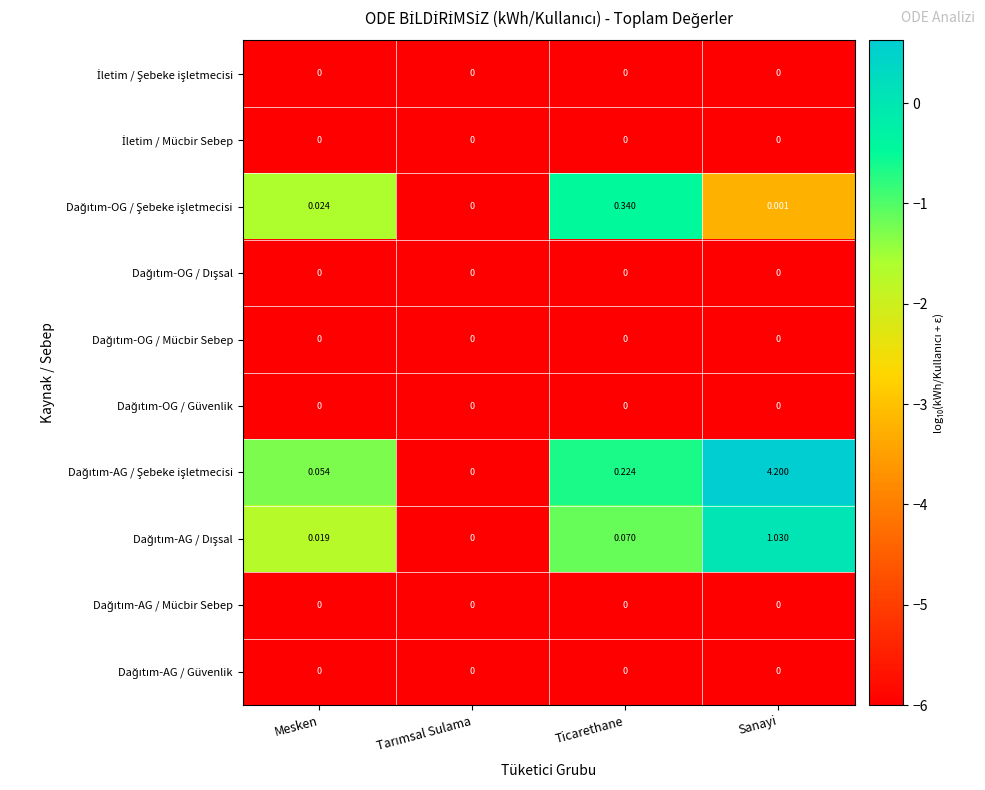

Which label corresponds to the smallest value in the chart?

Mesken